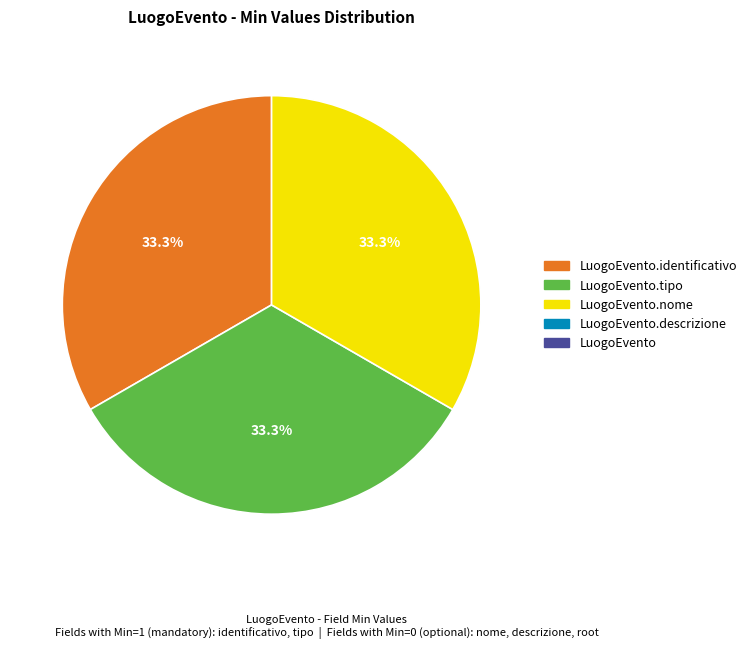

Is there a majority slice in this chart?

No